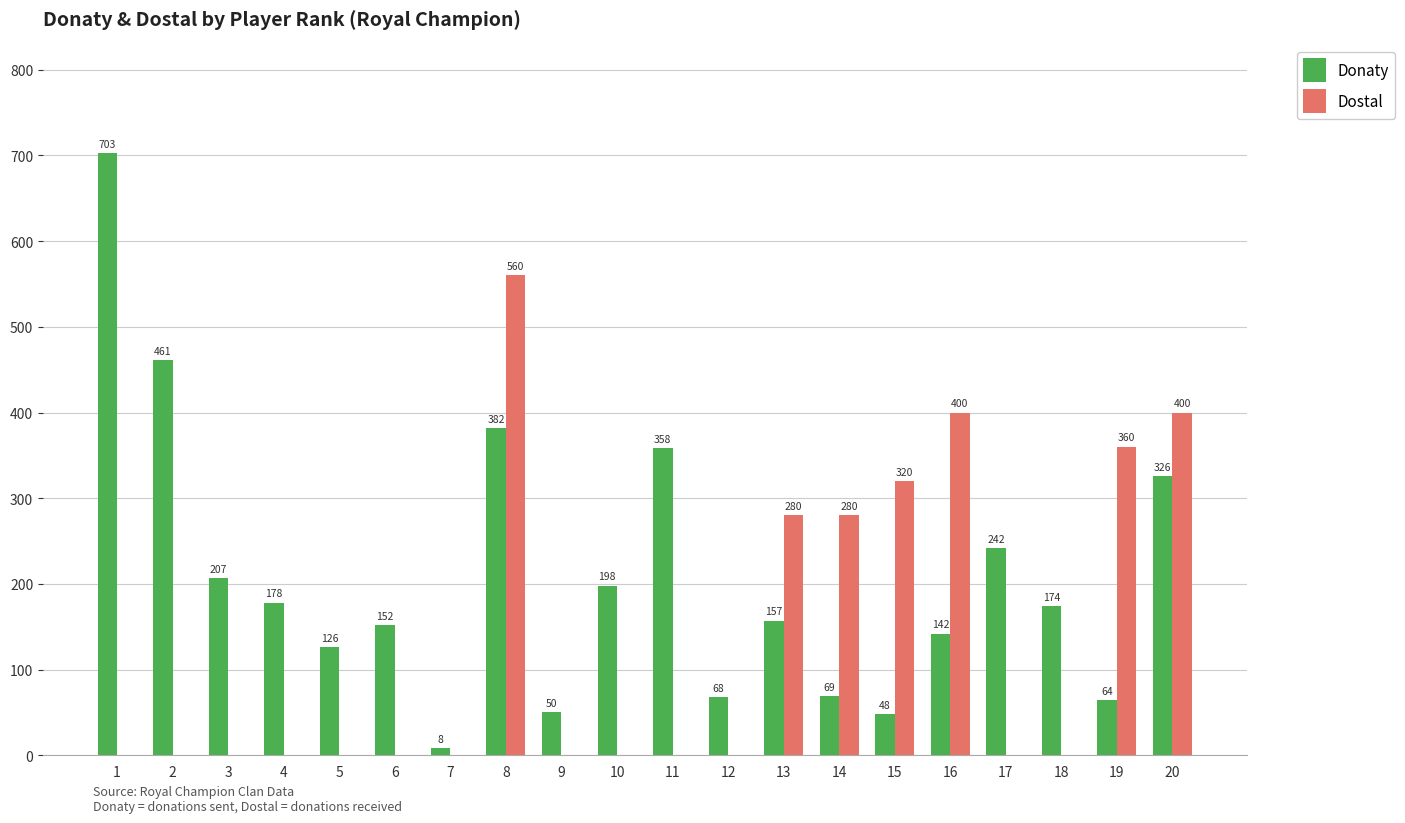

Reading left to right, list all the values displayed in this chart.

Donaty: 1=703	2=461	3=207	4=178	5=126	6=152	7=8	8=382	9=50	10=198	11=358	12=68	13=157	14=69	15=48	16=142	17=242	18=174	19=64	20=326
Dostal: 1=0	2=0	3=0	4=0	5=0	6=0	7=0	8=560	9=0	10=0	11=0	12=0	13=280	14=280	15=320	16=400	17=0	18=0	19=360	20=400